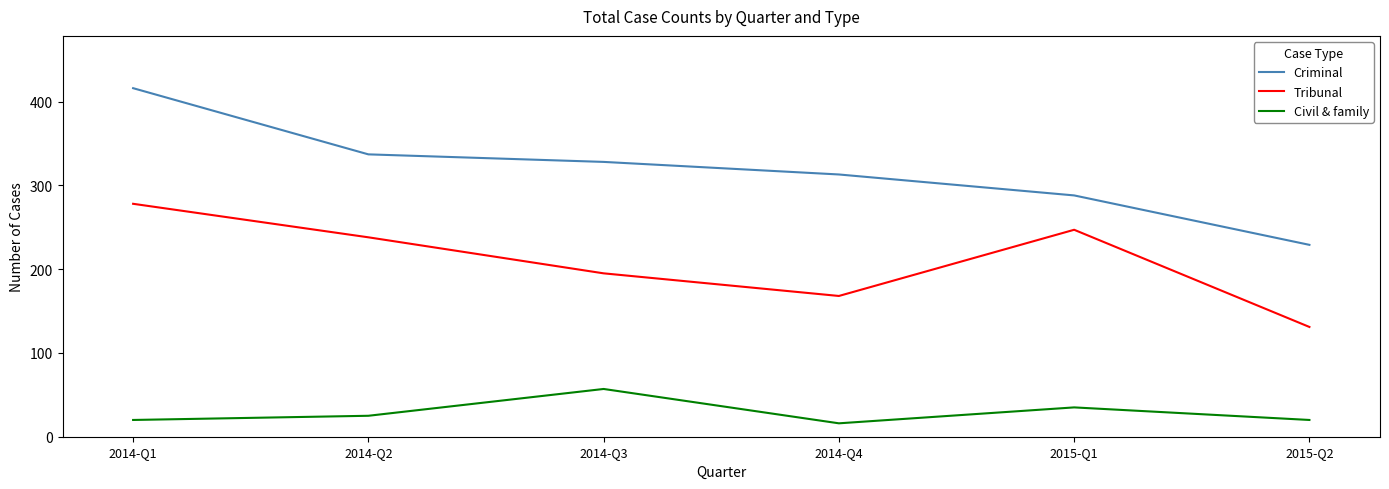

Which category has the lowest value in the Criminal series?

2015-Q2